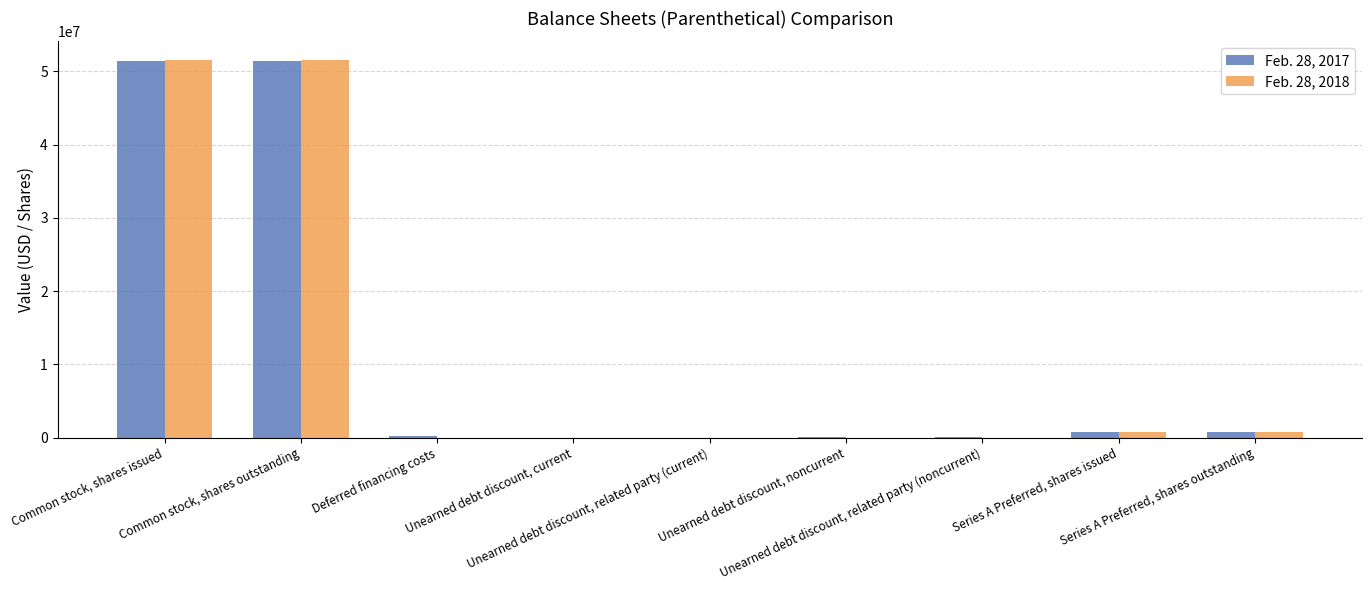

What are all the series names shown in the legend?

Feb. 28, 2017, Feb. 28, 2018